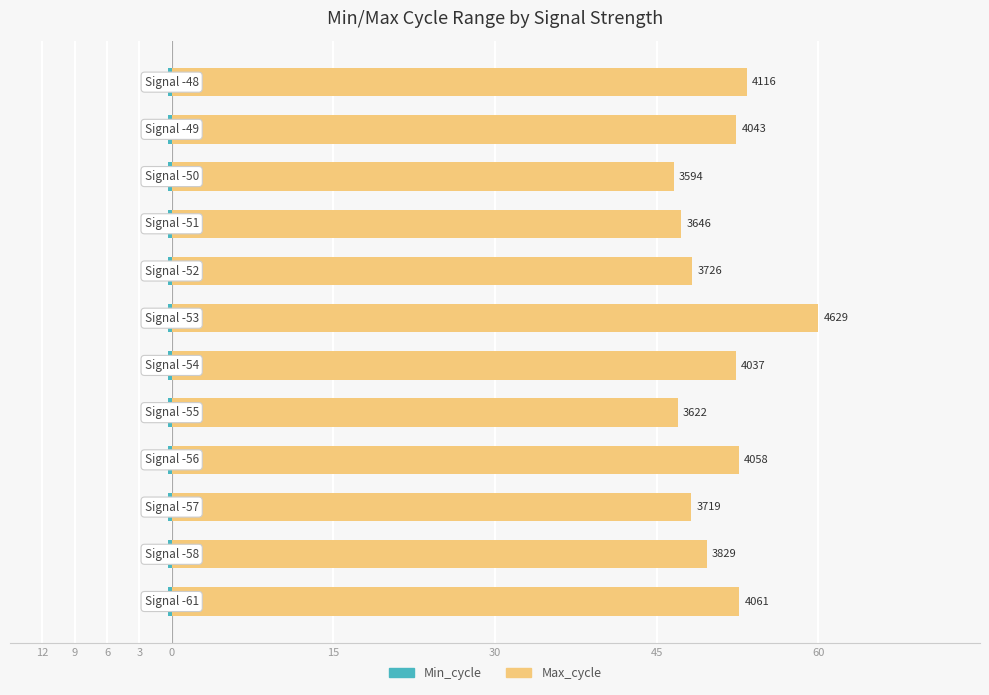

What are all the series names shown in the legend?

Min_cycle, Max_cycle